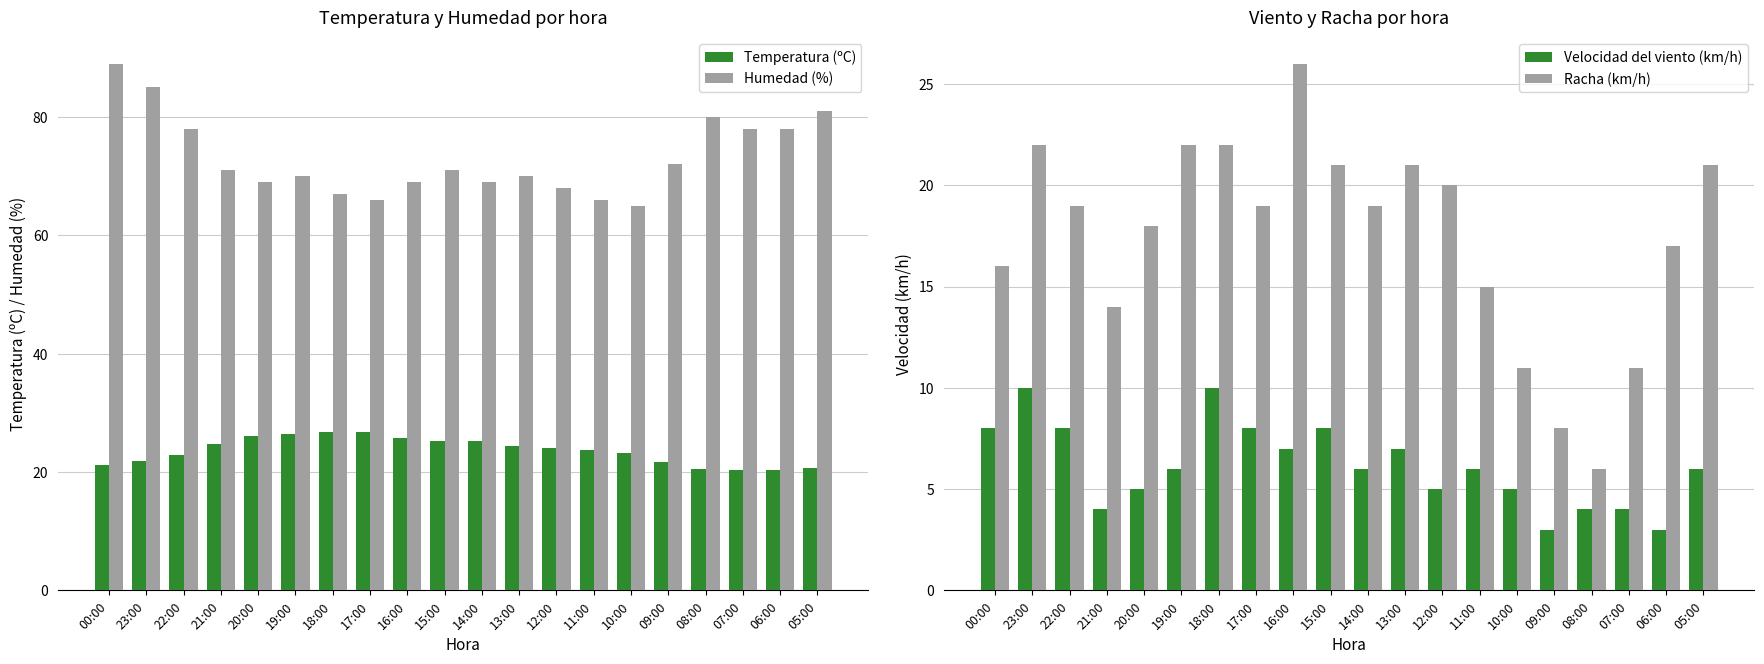

Reading right to left, list all the values displayed in this chart.

Temperatura (ºC): 05:00=20.6	06:00=20.3	07:00=20.4	08:00=20.5	09:00=21.7	10:00=23.2	11:00=23.7	12:00=24.1	13:00=24.4	14:00=25.3	15:00=25.2	16:00=25.7	17:00=26.7	18:00=26.7	19:00=26.5	20:00=26.1	21:00=24.7	22:00=22.9	23:00=21.9	00:00=21.2
Humedad (%): 05:00=81.0	06:00=78.0	07:00=78.0	08:00=80.0	09:00=72.0	10:00=65.0	11:00=66.0	12:00=68.0	13:00=70.0	14:00=69.0	15:00=71.0	16:00=69.0	17:00=66.0	18:00=67.0	19:00=70.0	20:00=69.0	21:00=71.0	22:00=78.0	23:00=85.0	00:00=89.0
Velocidad del viento (km/h): 05:00=6.0	06:00=3.0	07:00=4.0	08:00=4.0	09:00=3.0	10:00=5.0	11:00=6.0	12:00=5.0	13:00=7.0	14:00=6.0	15:00=8.0	16:00=7.0	17:00=8.0	18:00=10.0	19:00=6.0	20:00=5.0	21:00=4.0	22:00=8.0	23:00=10.0	00:00=8.0
Racha (km/h): 05:00=21.0	06:00=17.0	07:00=11.0	08:00=6.0	09:00=8.0	10:00=11.0	11:00=15.0	12:00=20.0	13:00=21.0	14:00=19.0	15:00=21.0	16:00=26.0	17:00=19.0	18:00=22.0	19:00=22.0	20:00=18.0	21:00=14.0	22:00=19.0	23:00=22.0	00:00=16.0